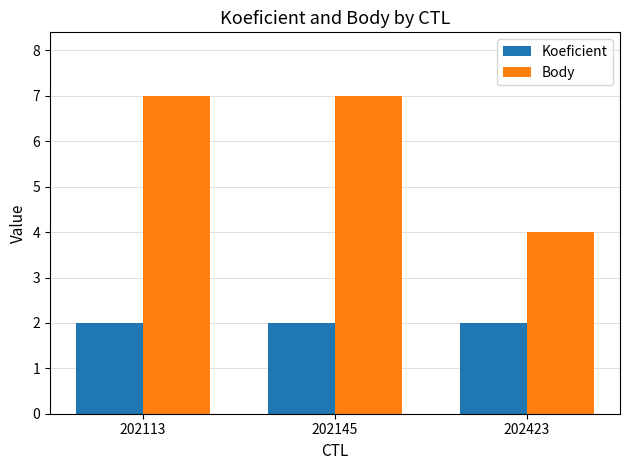

What is the value of the Body bar at the 2nd from the left?

7